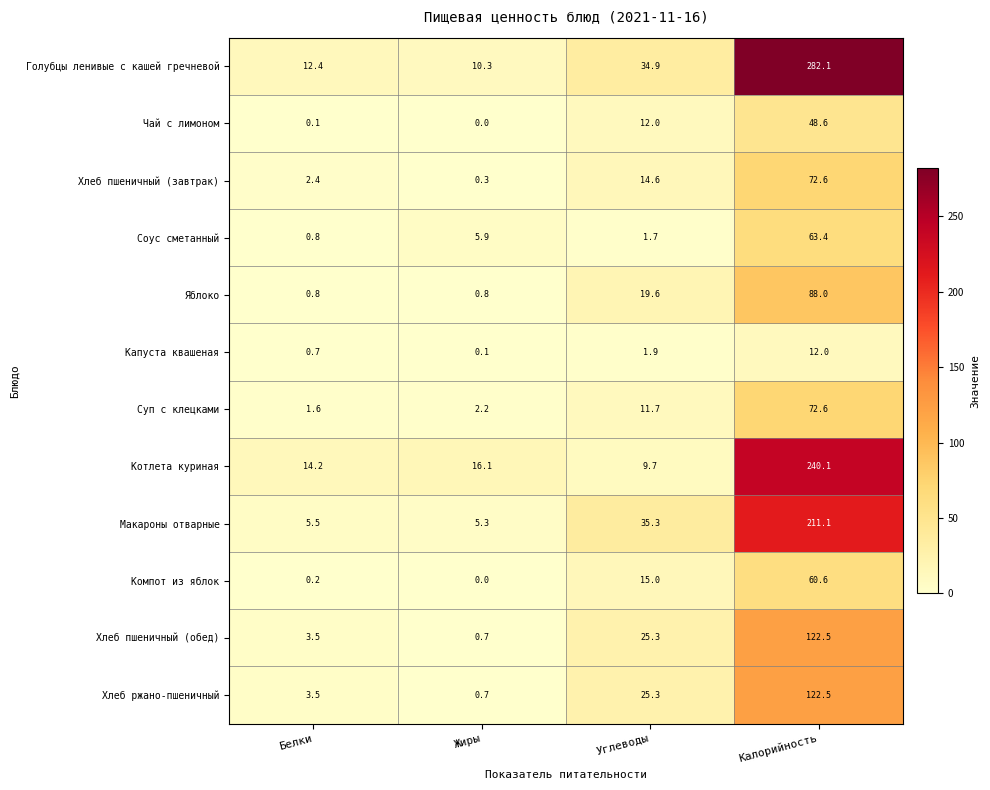

List the labels in order of Компот из яблок value, largest first.

Калорийность, Углеводы, Белки, Жиры